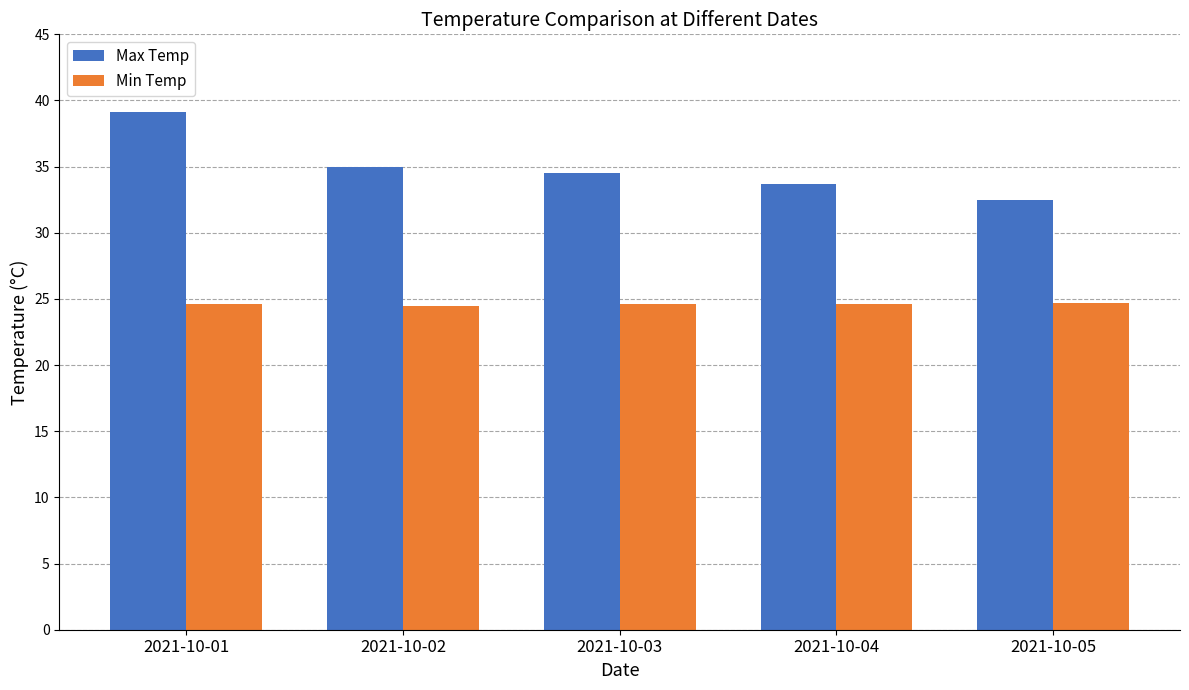

The Max Temp series shows 12.4 at 2021-10-05. True or false?

False